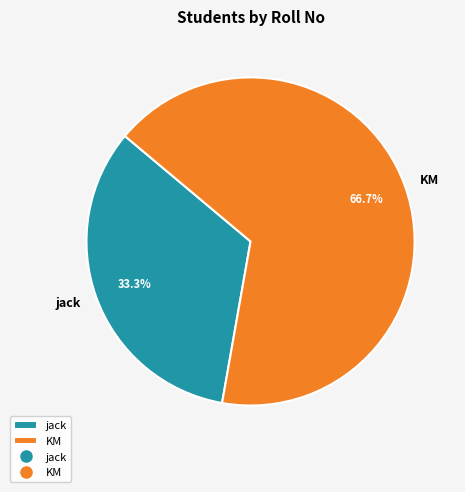

Combined, do KM and jack account for over 50%?

Yes